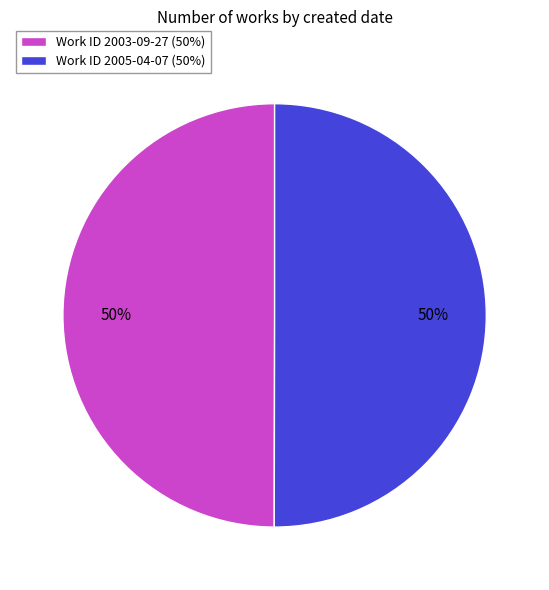

To the nearest percent, what percentage of the pie is Work ID 2005-04-07 (50%)?

50%